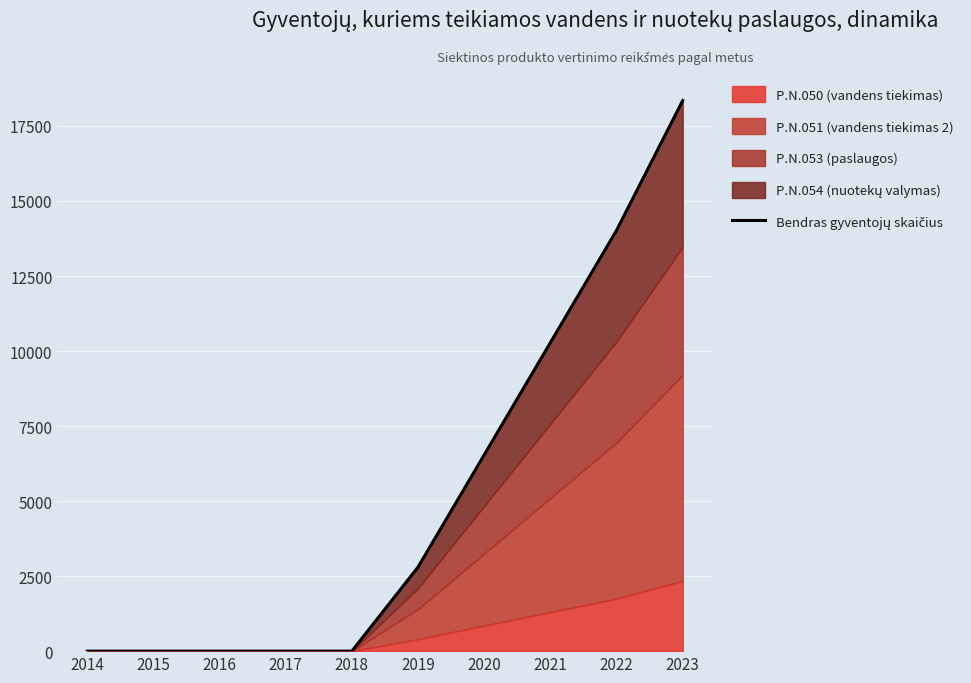

The value at 2015 is 0. True or false?

True